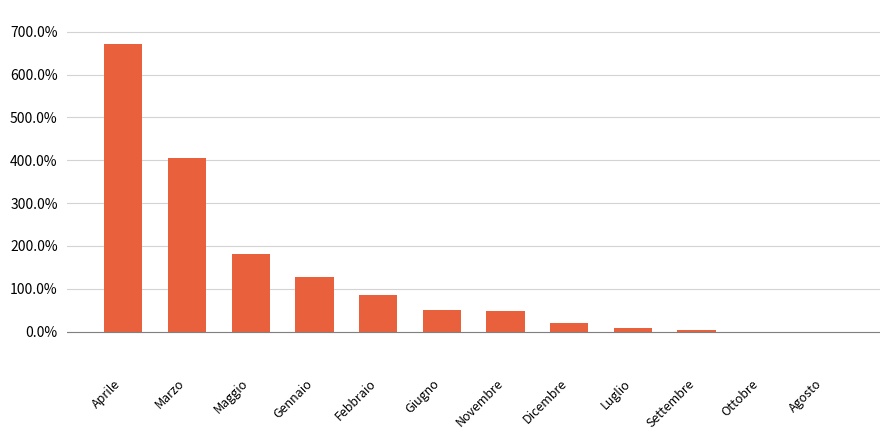

What is the approximate value at Marzo?

404.1